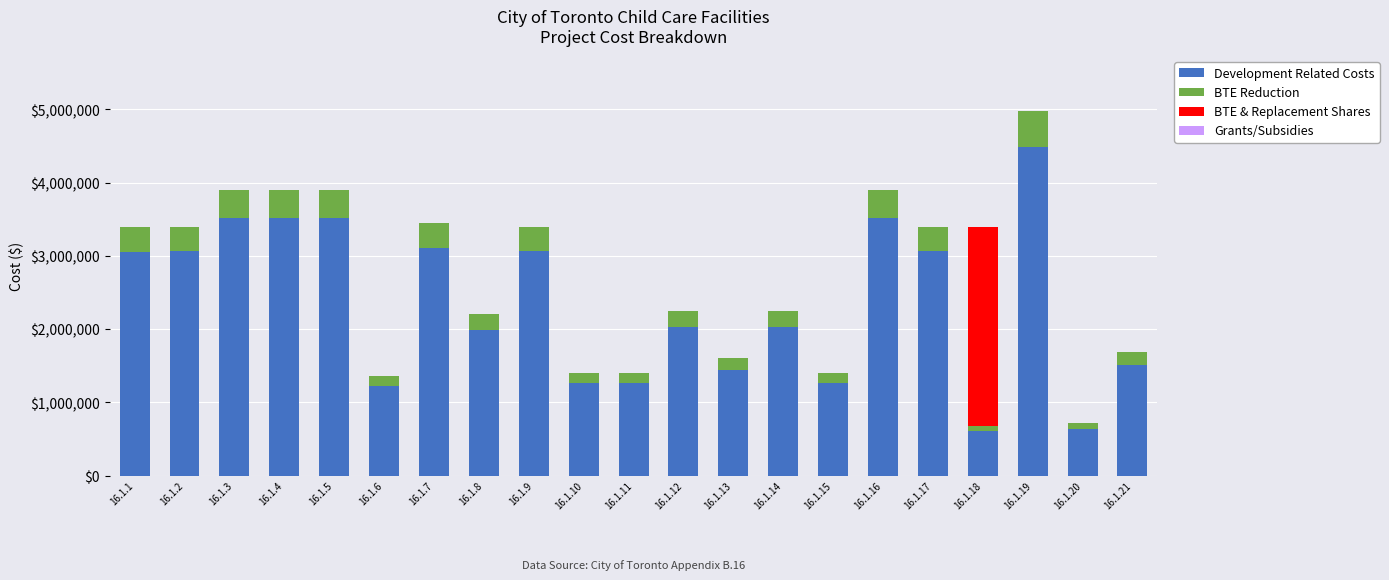

Which category has the highest value in the Development Related Costs series?

16.1.19